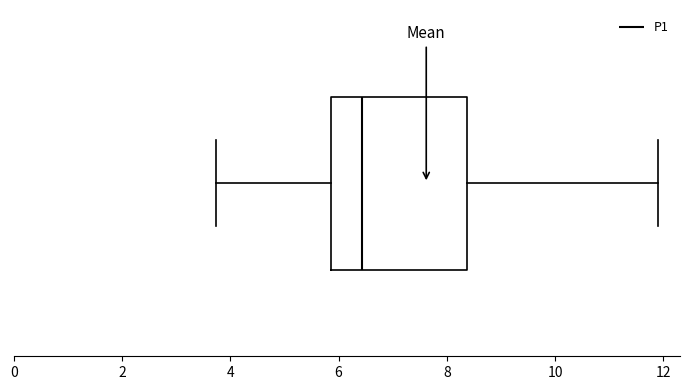

Read this box plot against the x-axis: the position of the median line, the range covered by the box, and the ends of both whiskers. The values are not printed on the chart, so give them approximately, as read against the axis.

median 6.4, box 5.8 to 8.4, whiskers 3.8 to 12.0